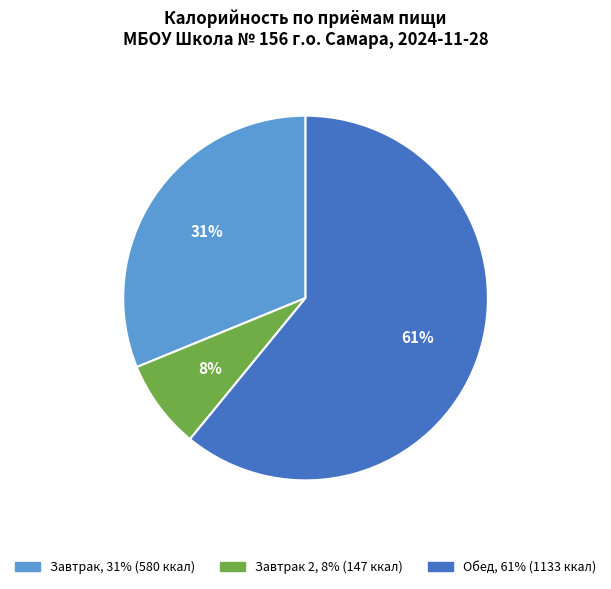

To the nearest percent, what is the average slice percentage?

33%